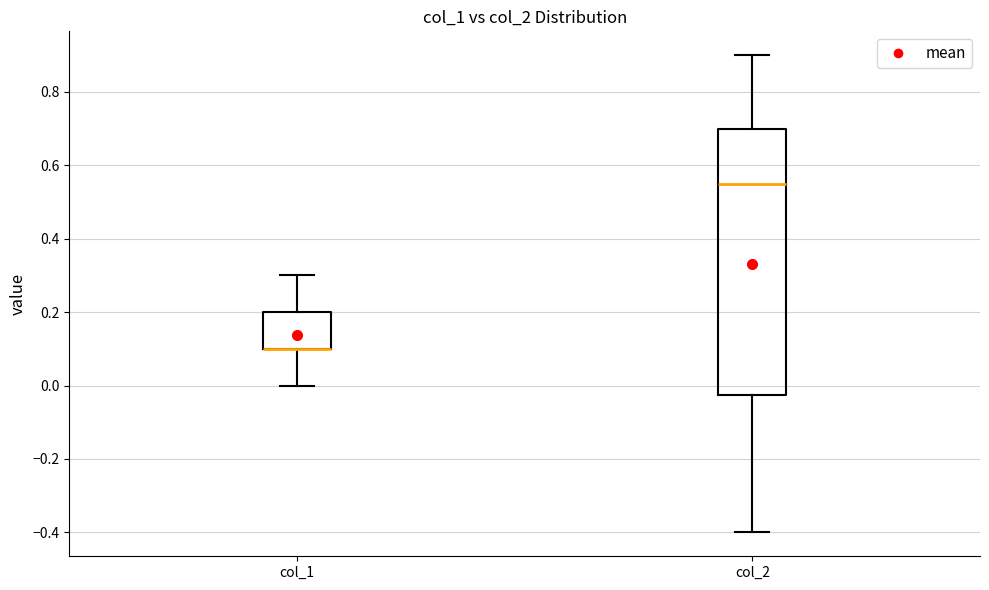

Which box is the tallest, from its lower edge to its upper edge?

col_2